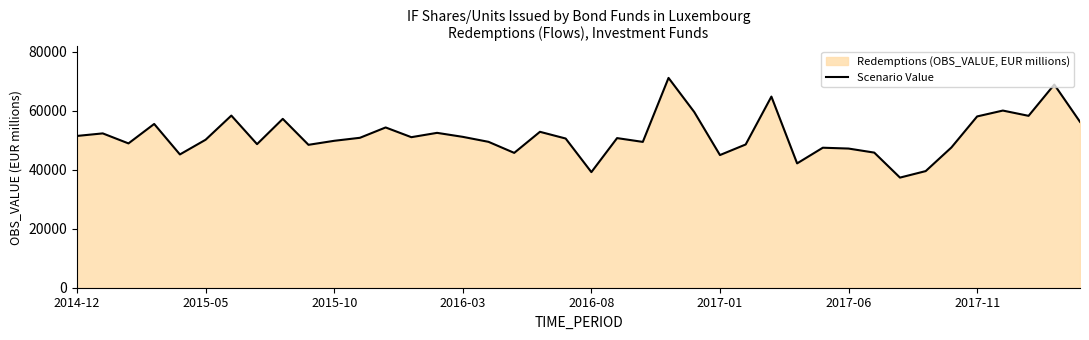

What is the change in value from 2014-12 to 12?

+2876